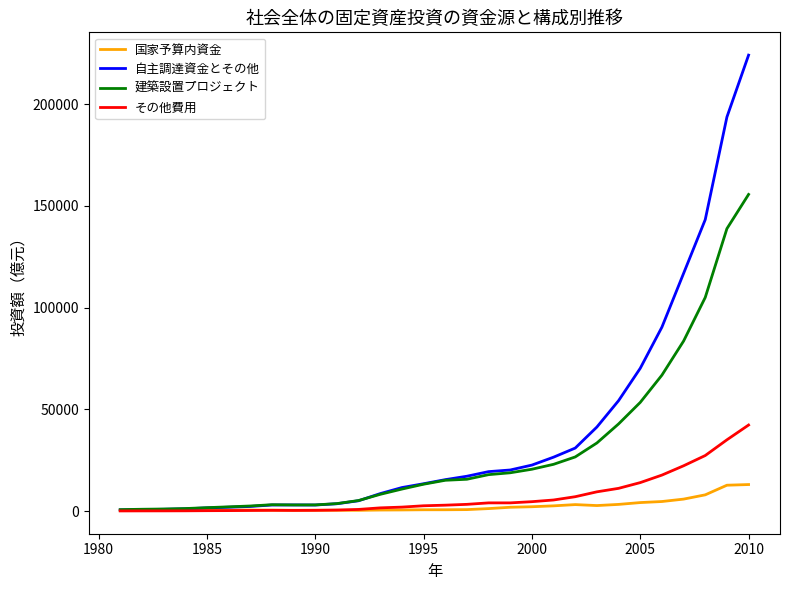

Which series has the largest total across all categories?

自主調達資金とその他